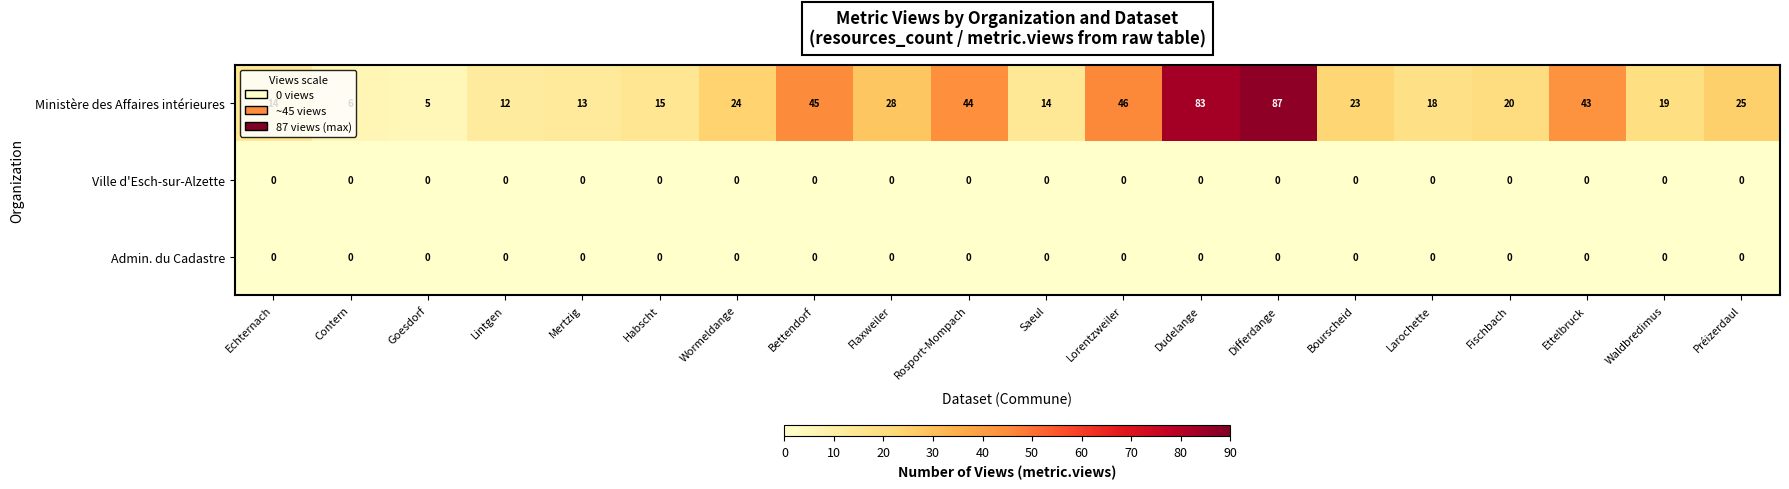

The value of Ministère des Affaires intérieures at Lintgen is 12. True or false?

True